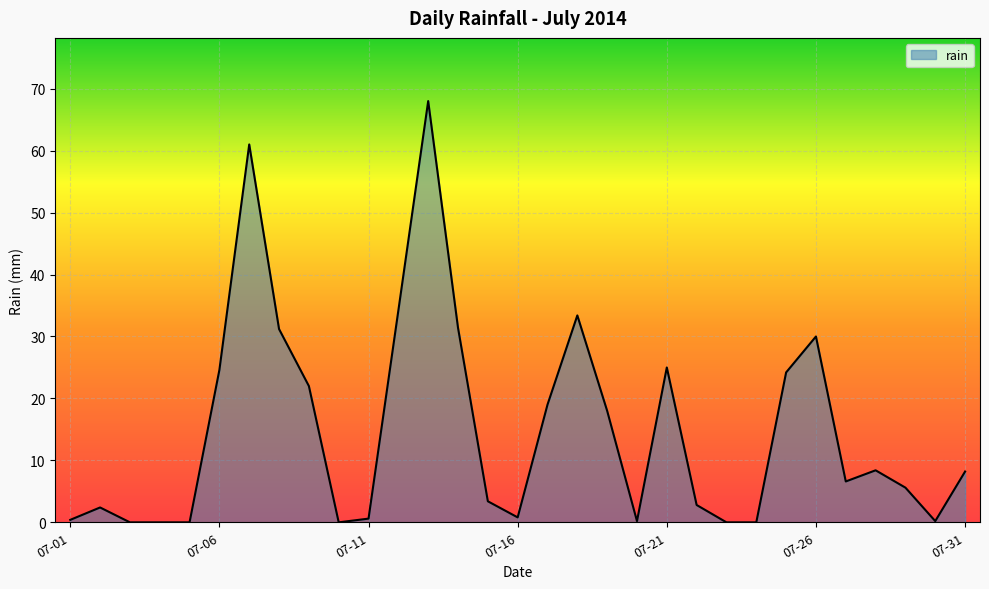

What is the difference between the maximum and minimum values?

68.0